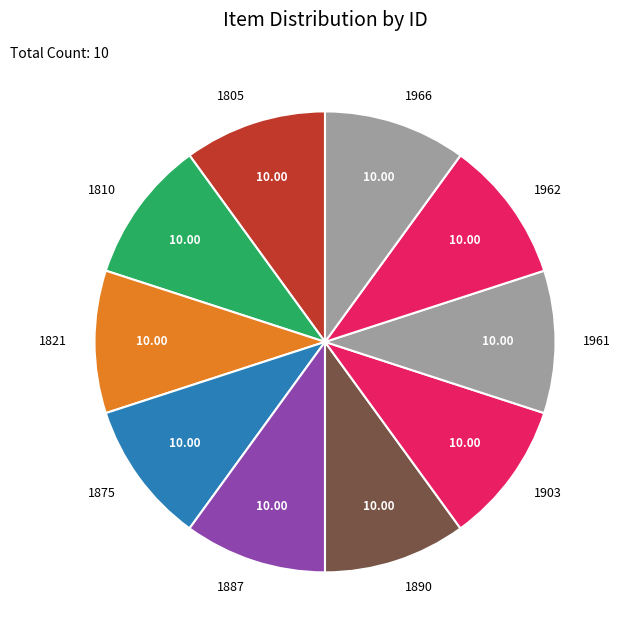

The 1903 slice represents 10% of the pie. True or false?

True